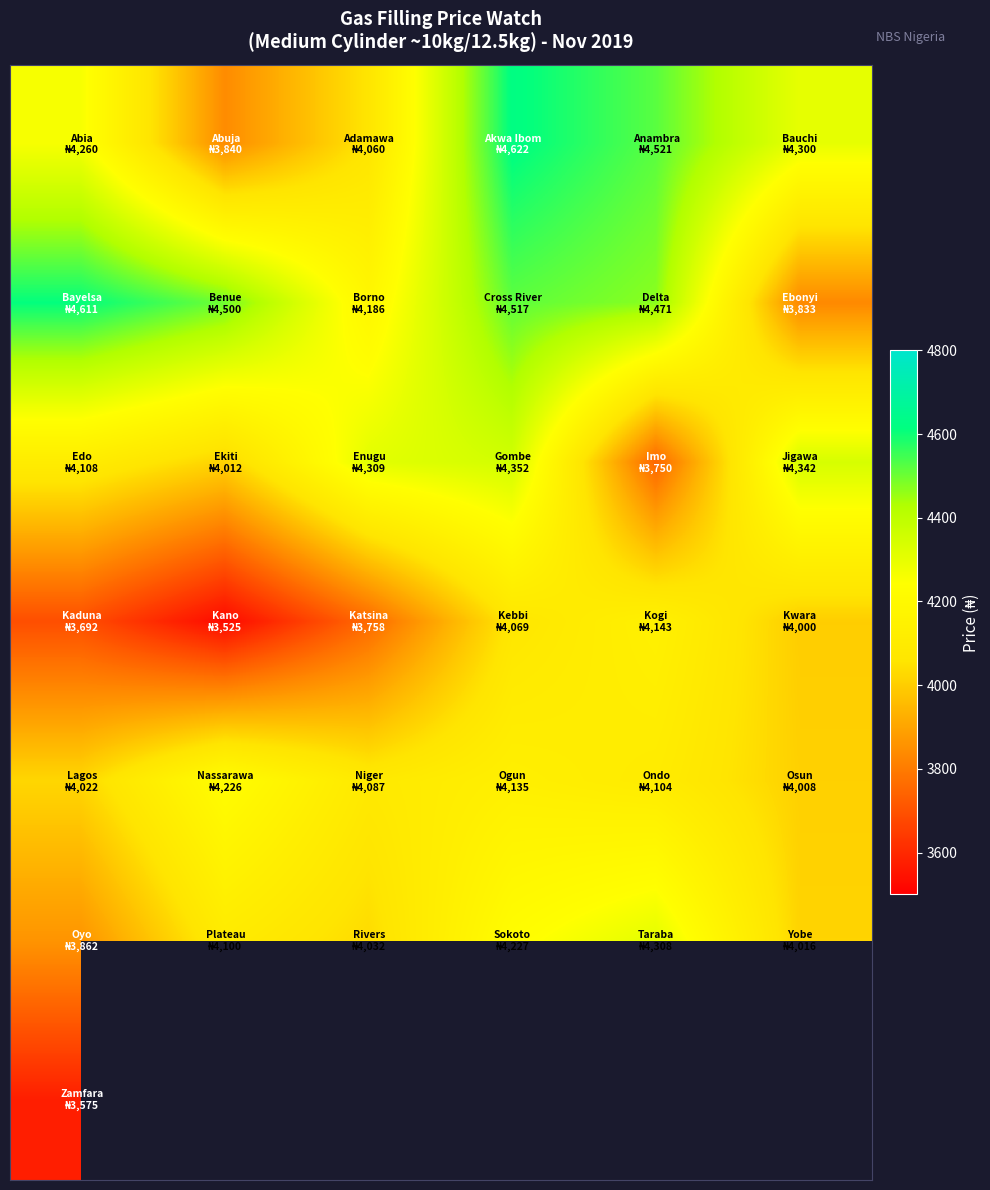

At how many categories does at least one series exceed 4017?

6